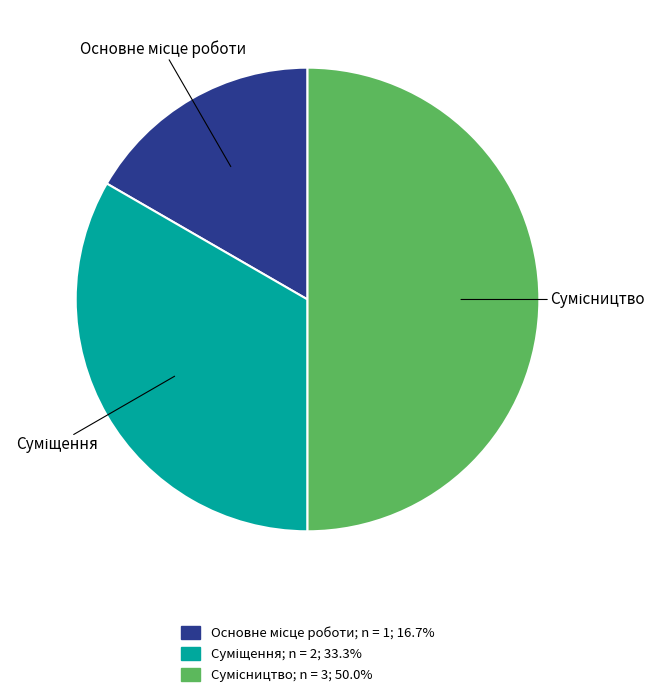

Between Основне місце роботи and Сумісництво, which is larger?

Сумісництво